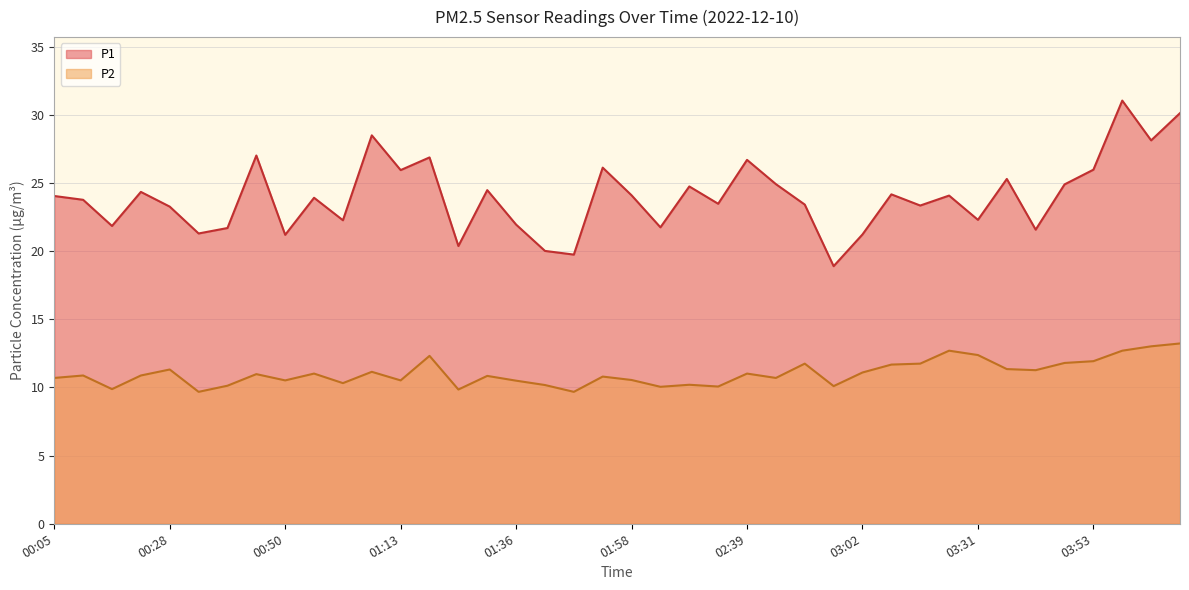

At which label is P2 closest to 11?

00:45